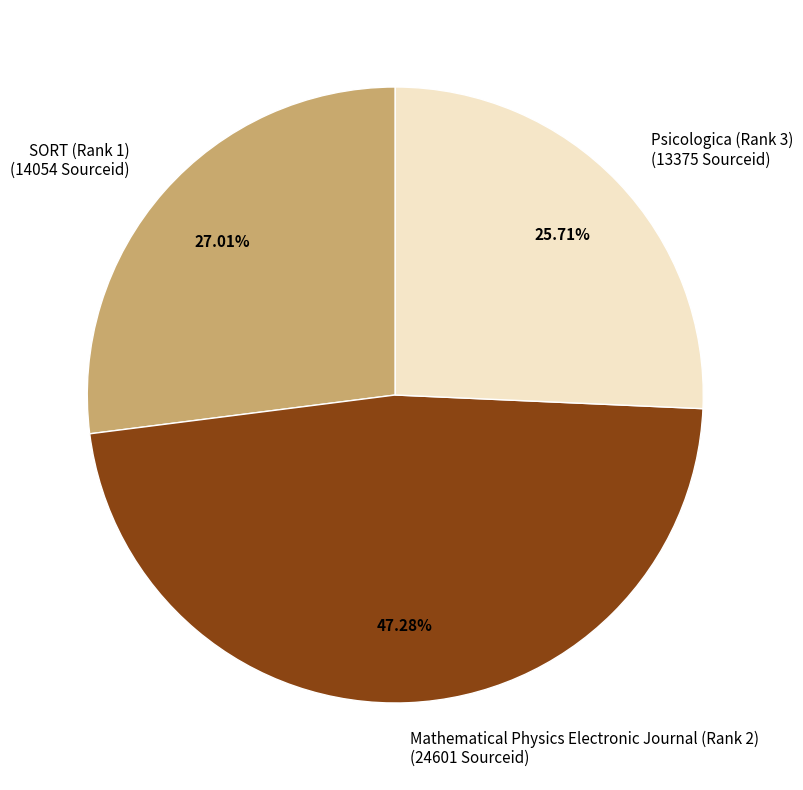

What is the ratio of the value at SORT (Rank 1) to the value at Mathematical Physics Electronic Journal (Rank 2)?

0.6